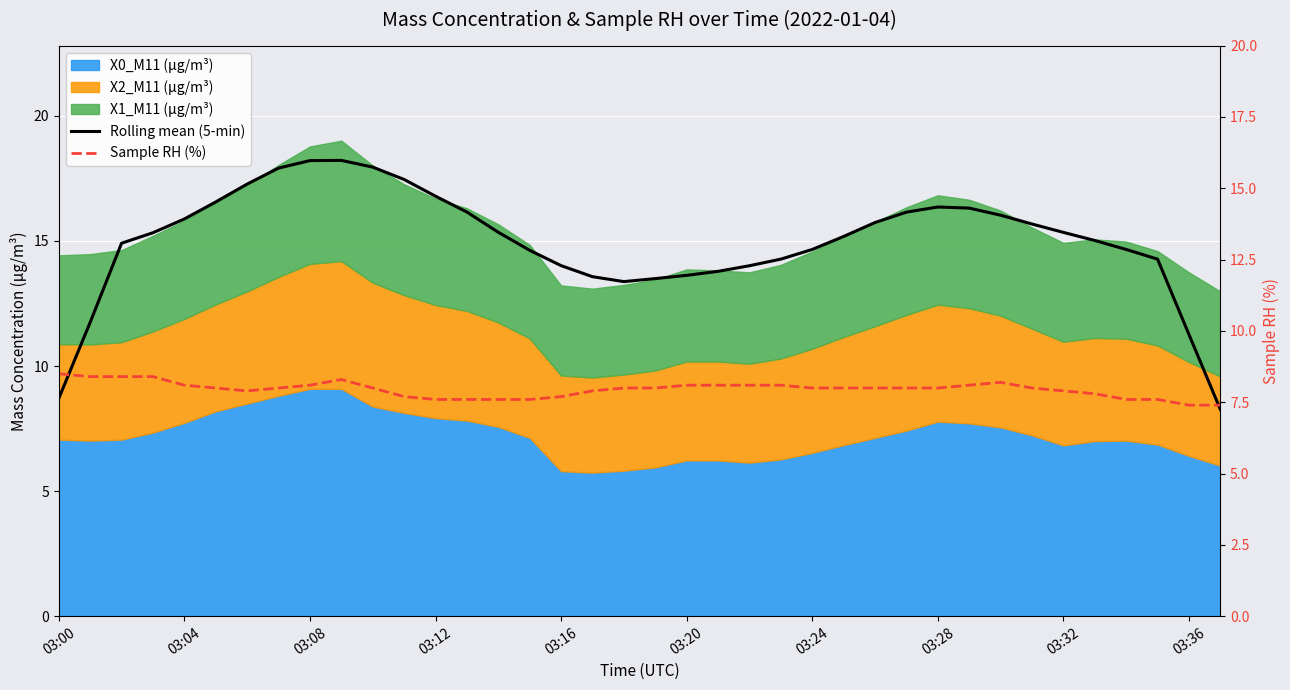

What is the maximum value for Sample RH (%)?

8.5